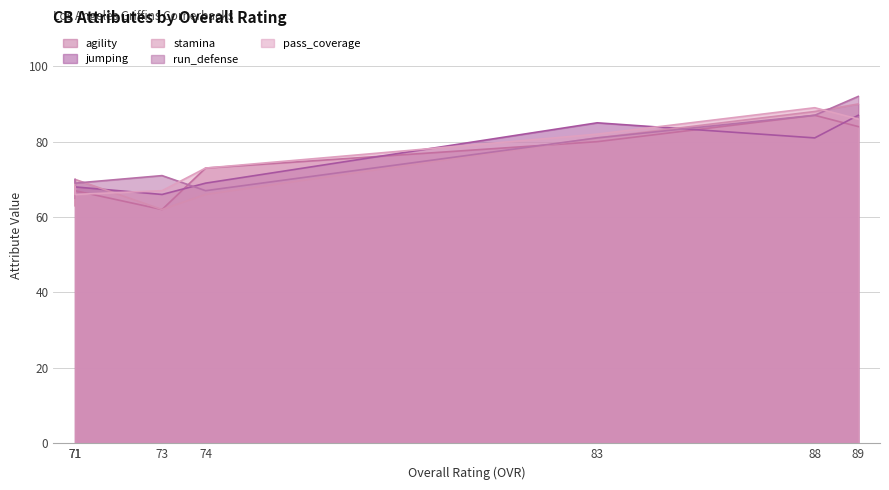

At which label does run_defense first exceed 71?

89